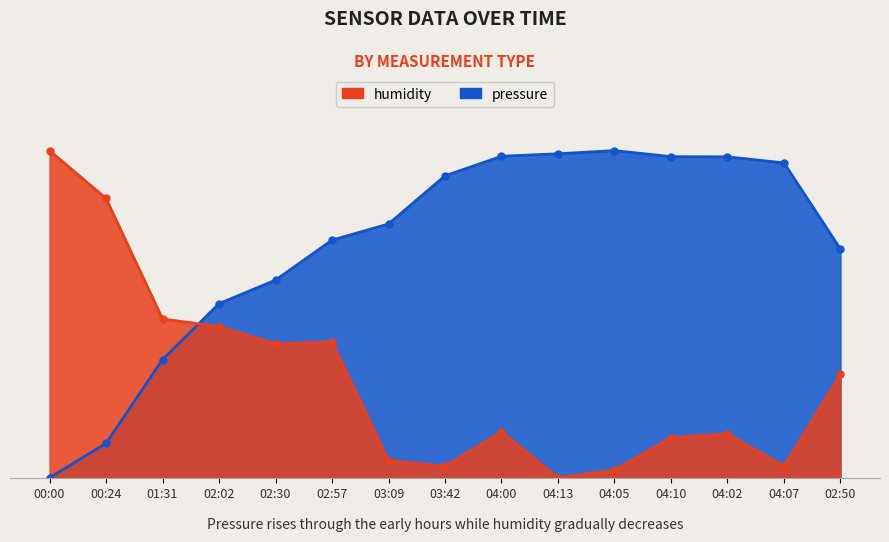

At how many categories does at least one series exceed 96?

7